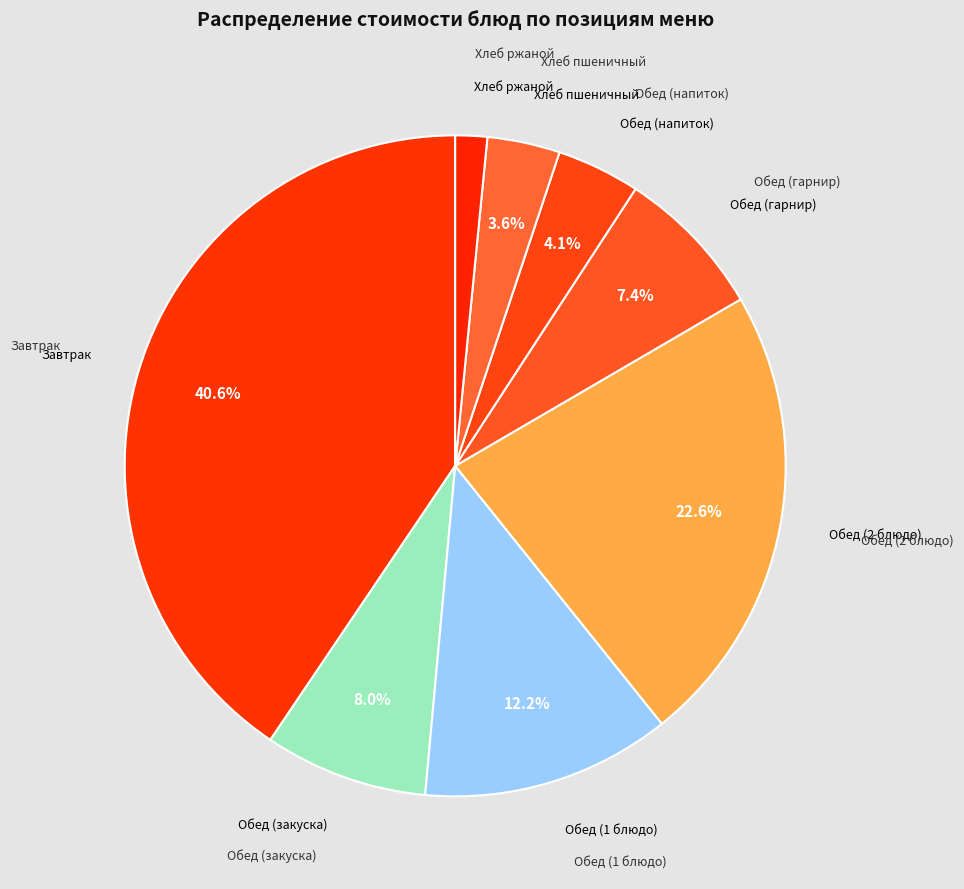

Count the number of slices in the pie.

8